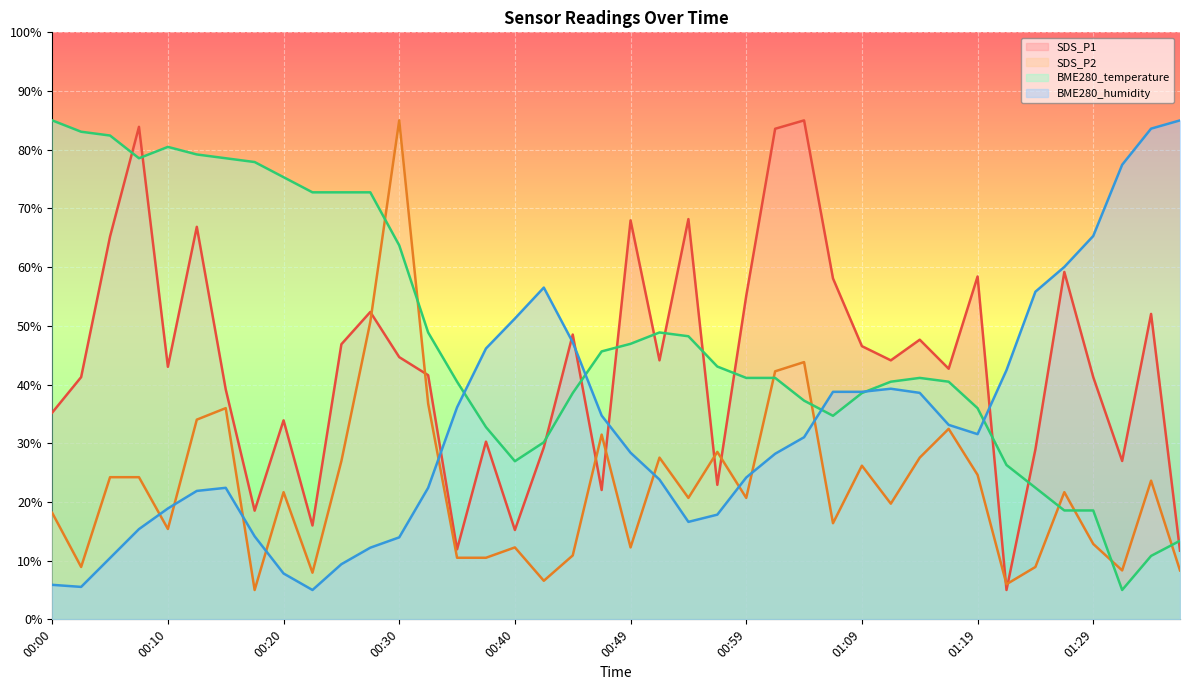

What is the difference between the highest and lowest values at 01:14?

20.1